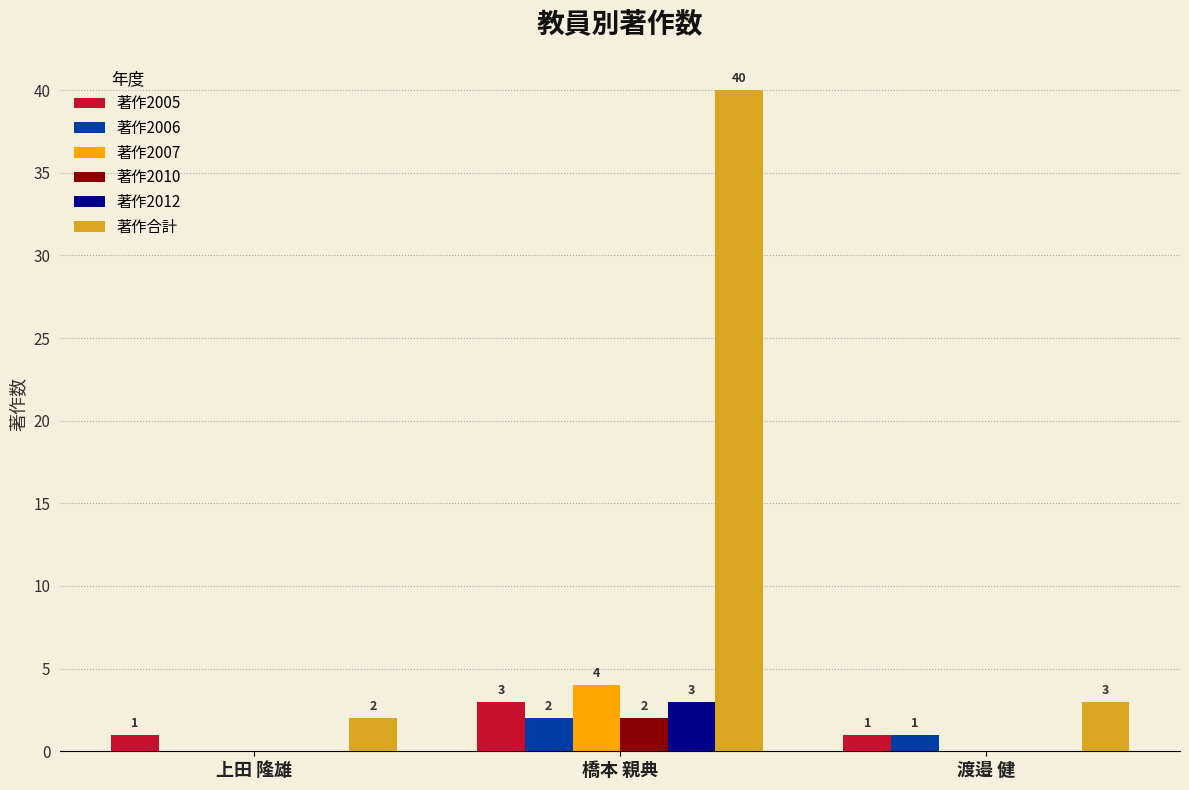

What are all the series names shown in the legend?

著作2005, 著作2006, 著作2007, 著作2010, 著作2012, 著作合計